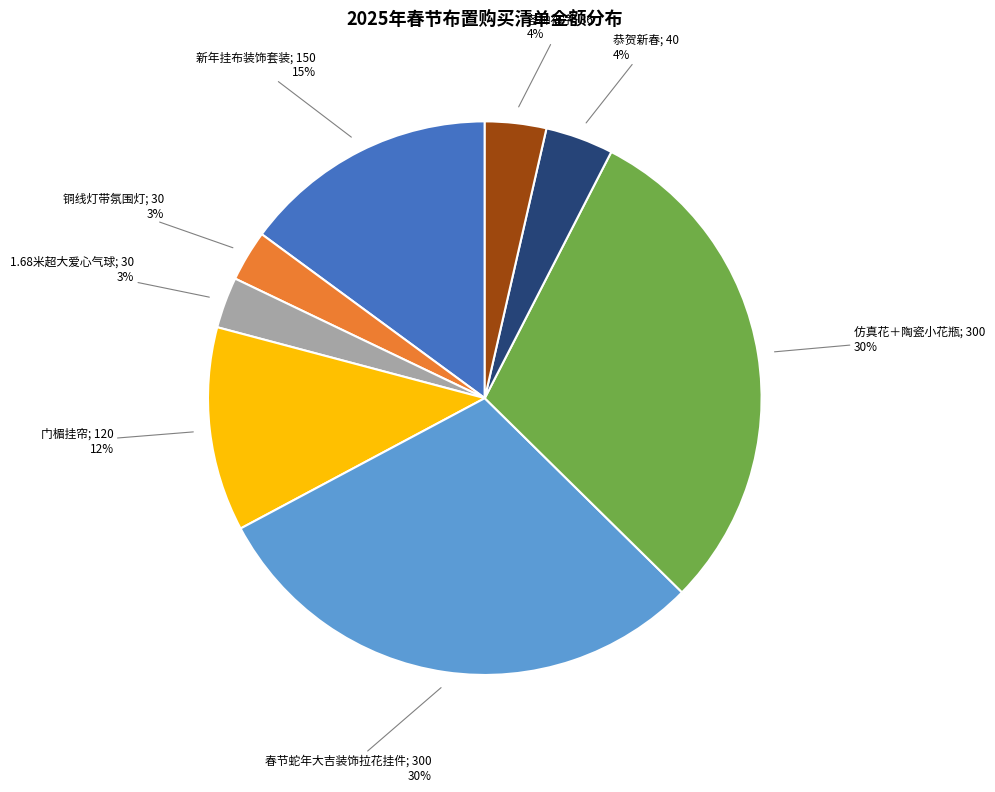

To the nearest percent, what is the difference between the largest and smallest slice percentages?

27%